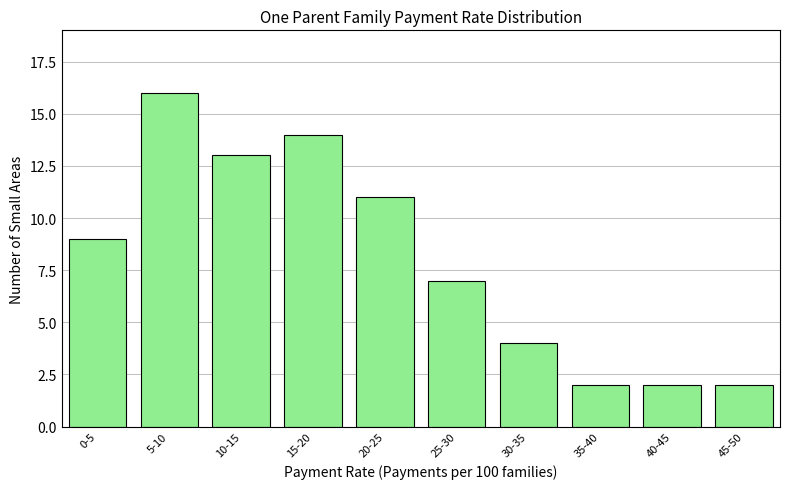

Reading left to right, extract all data points from this chart.

9	16	13	14	11	7	4	2	2	2